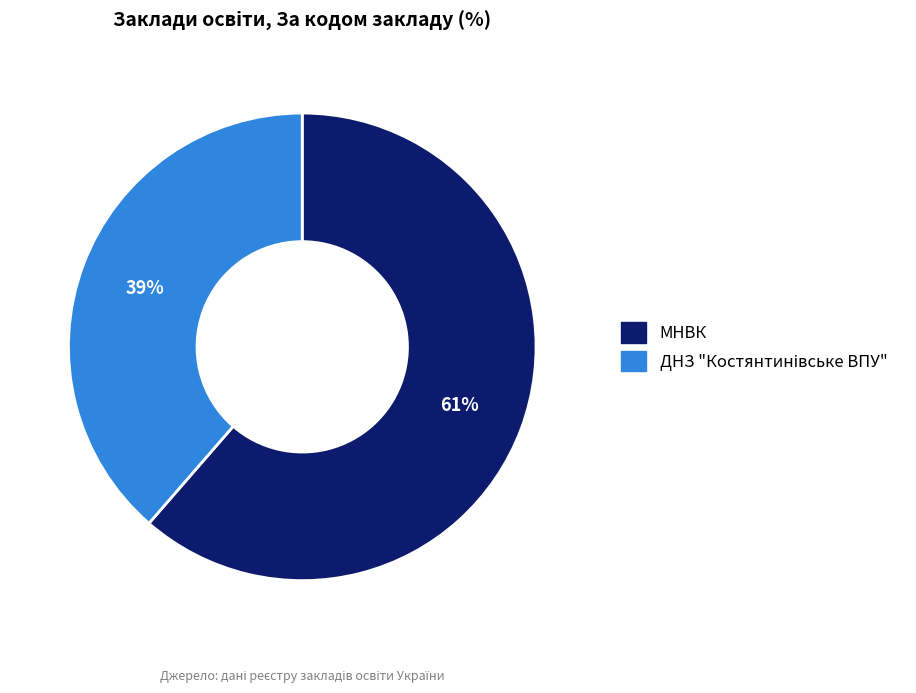

To the nearest percent, what is the average slice percentage?

50%